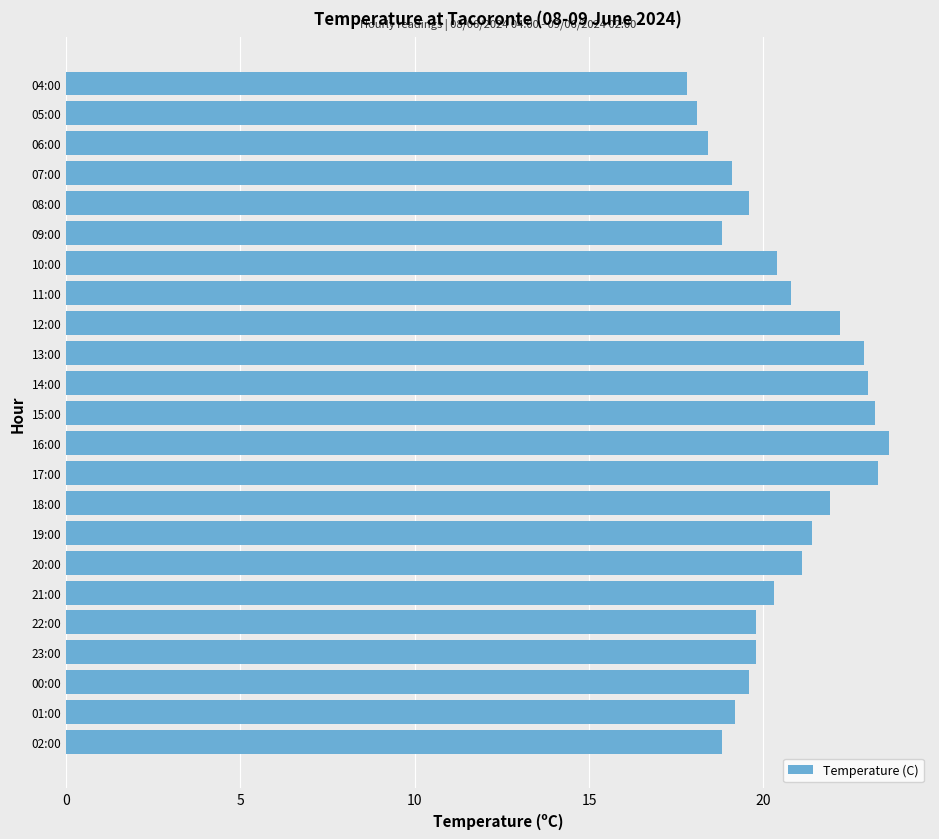

What is the difference between the values at 05:00 and 22:00?

1.7